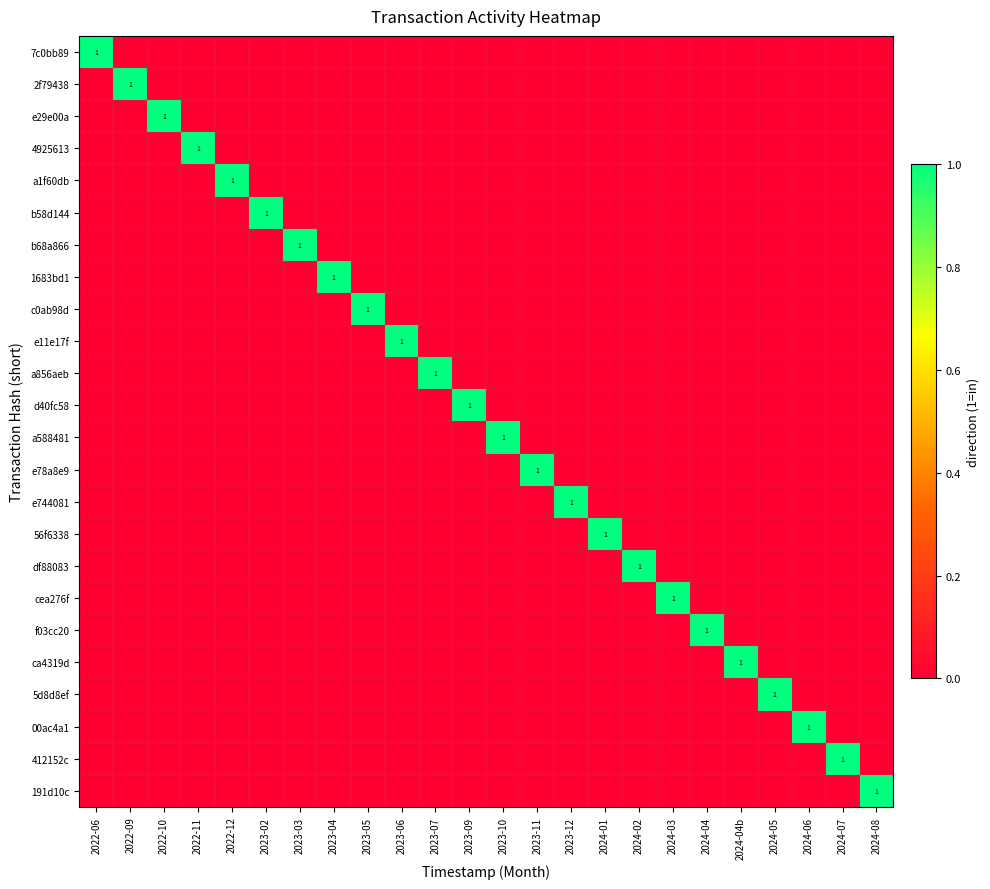

Which label corresponds to the largest value in the chart?

2022-06